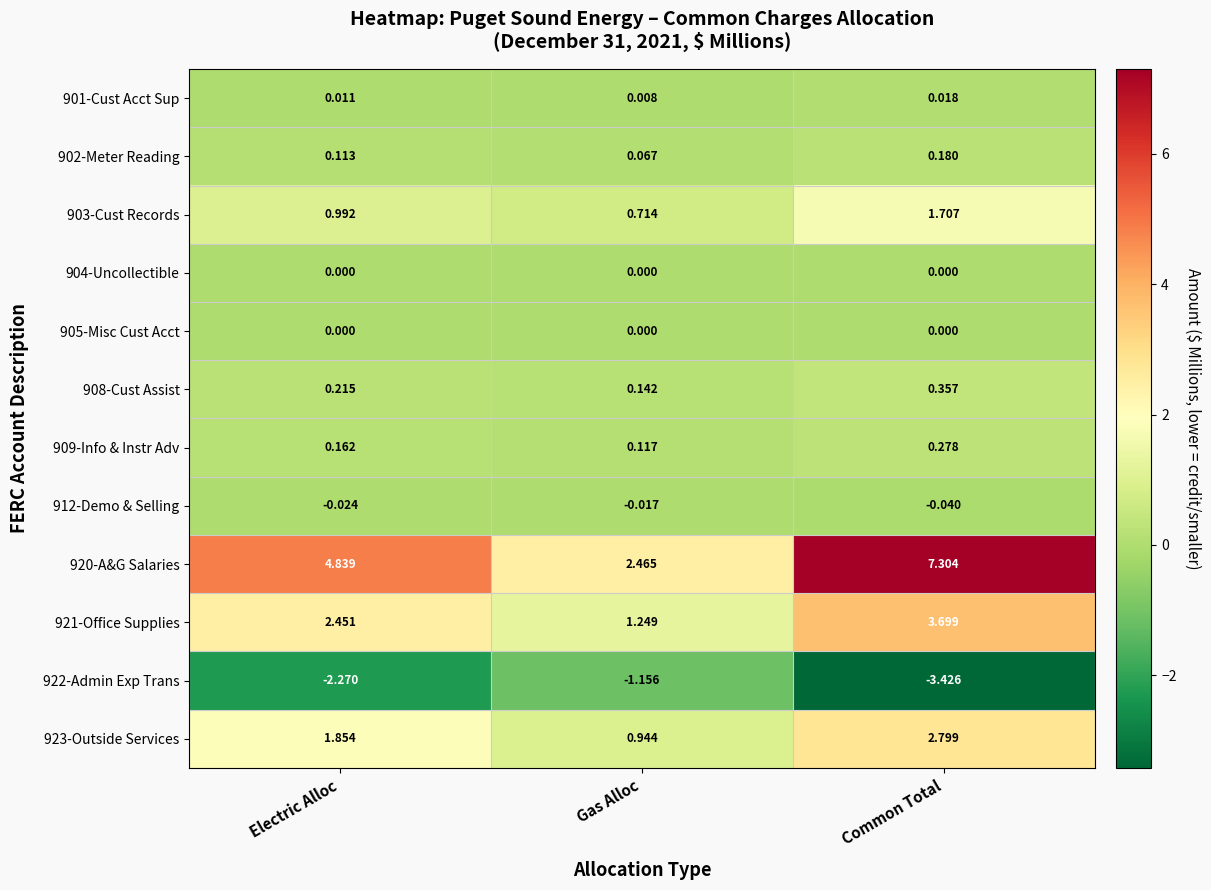

Where is 909-Info & Instr Adv nearest to the value 0?

Gas Alloc